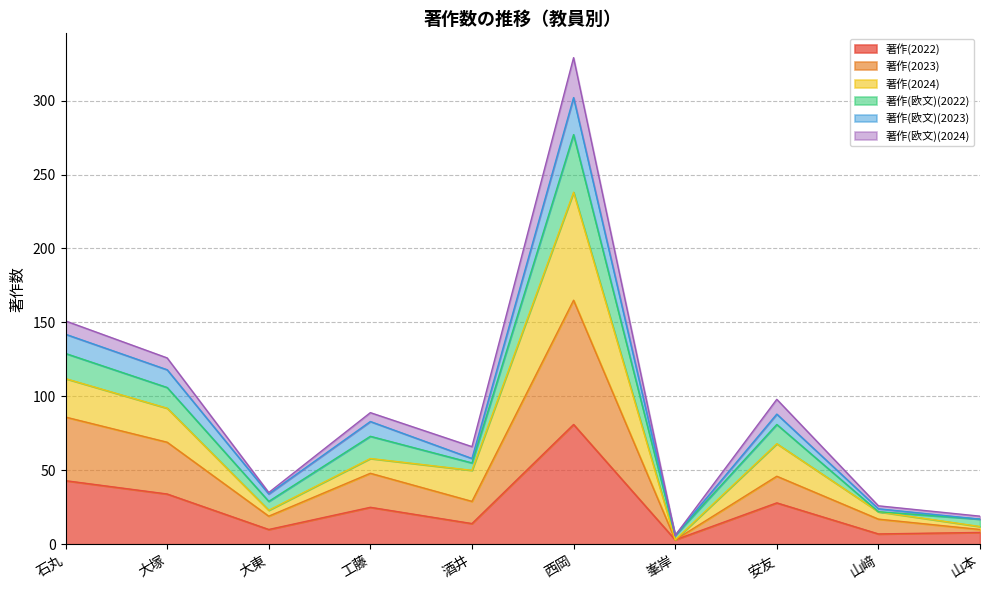

At which category is the sum across all series the highest?

西岡